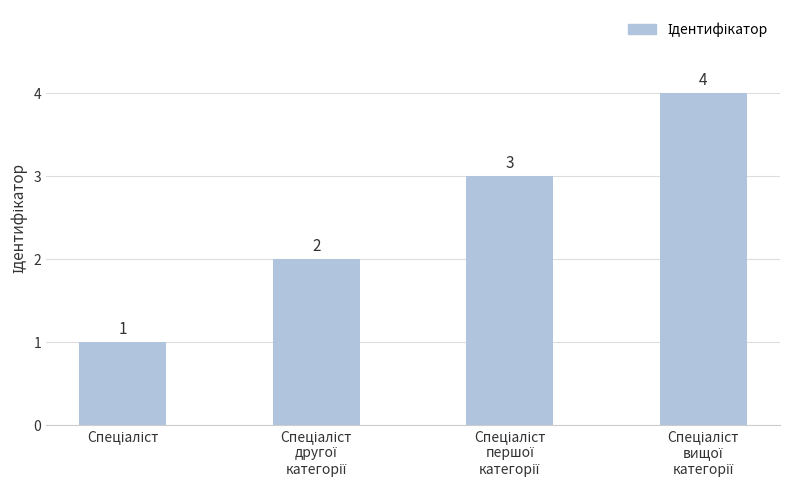

Reading right to left, extract all data points from this chart.

4	3	2	1